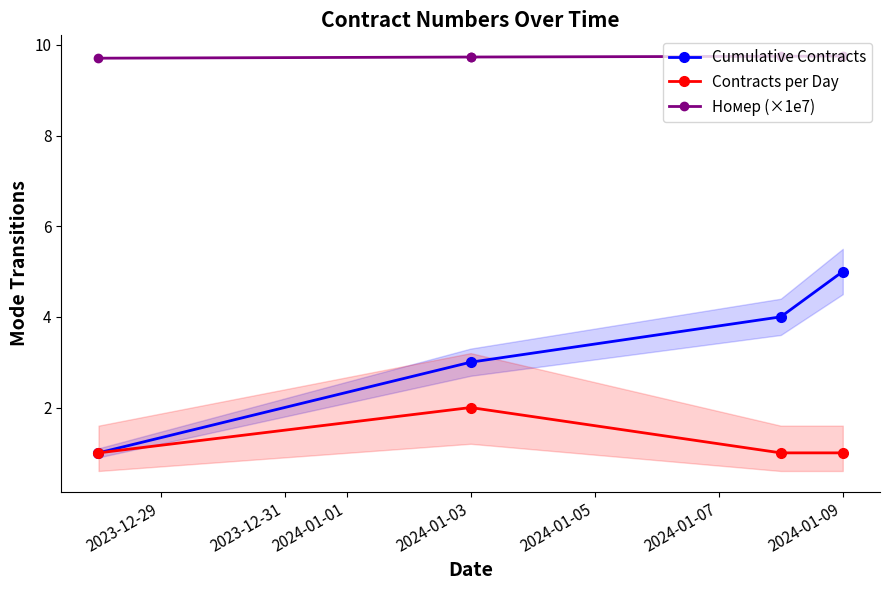

Approximately how many times larger is the value at 2024-01-09 compared to 2024-01-03?

1.0